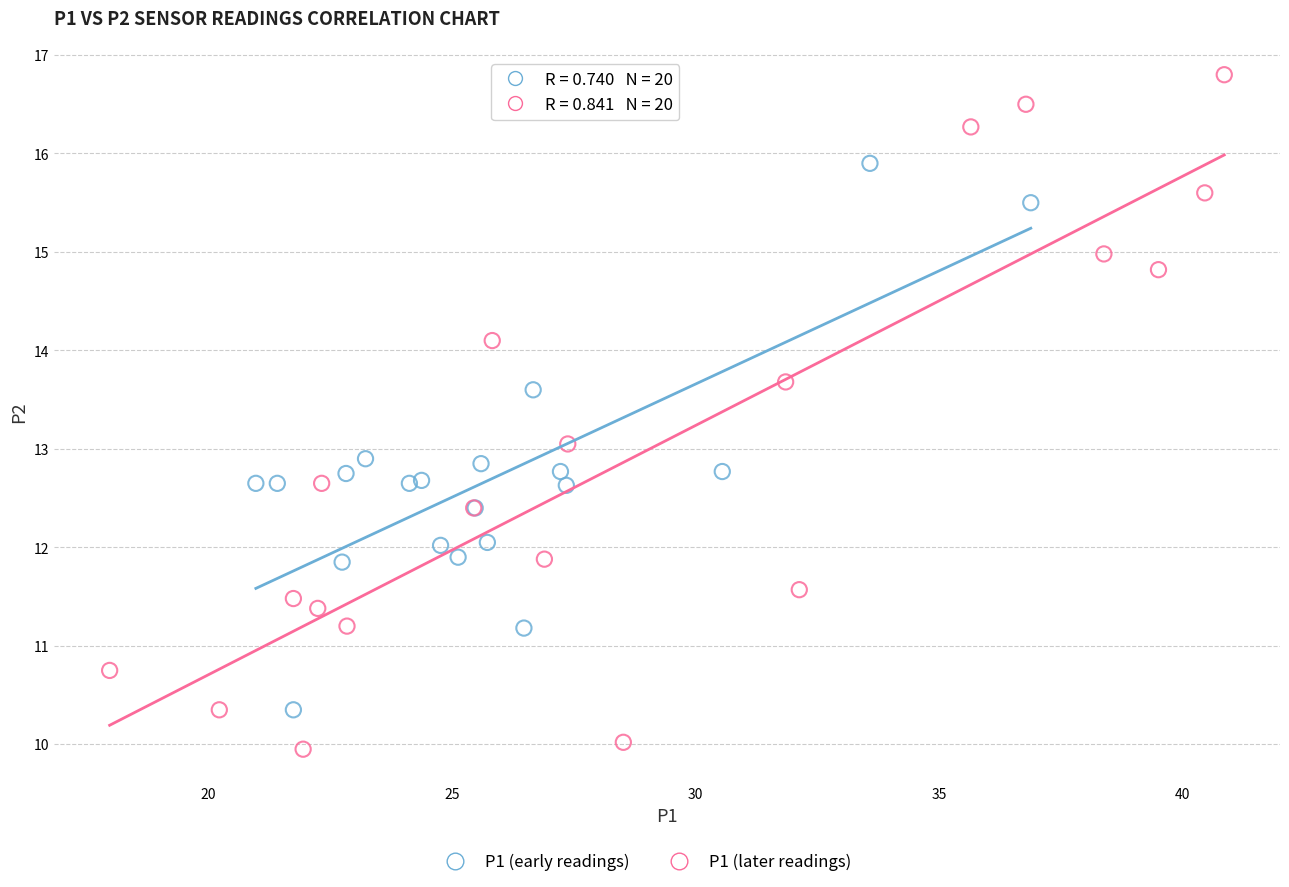

Which series contains the highest Y value?

P1 (later readings)